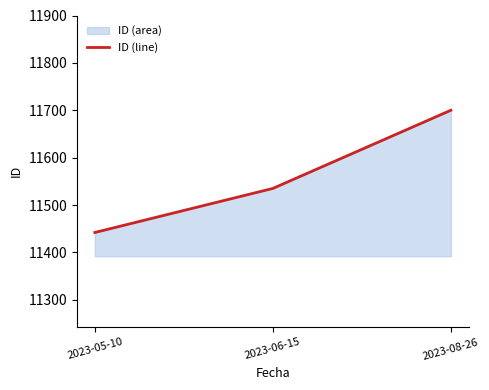

Count the values in the range 11442 to 11700.

3